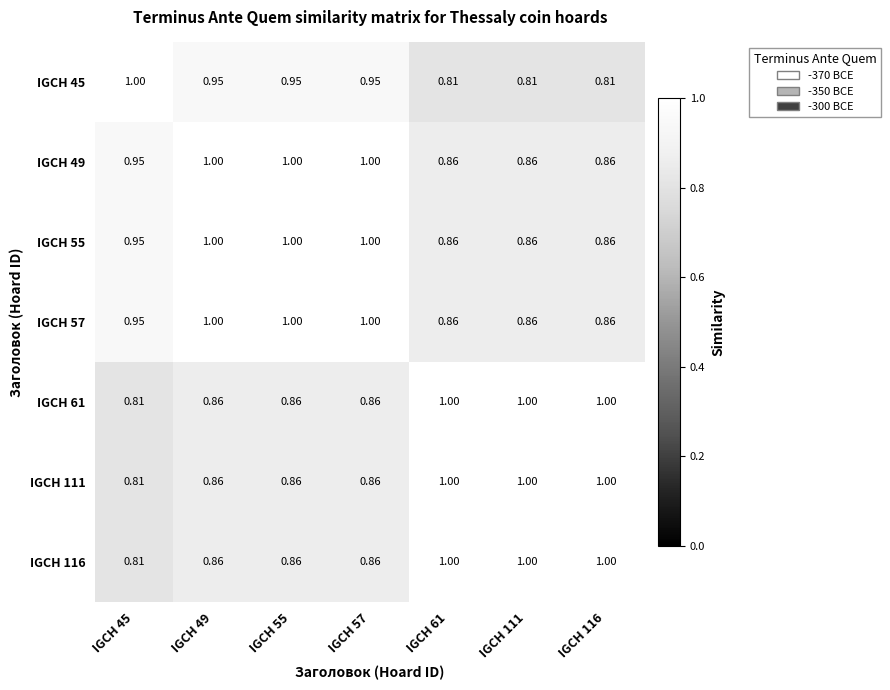

Is the value of IGCH 45 at IGCH 61 greater than the value of IGCH 55 at IGCH 49?

No